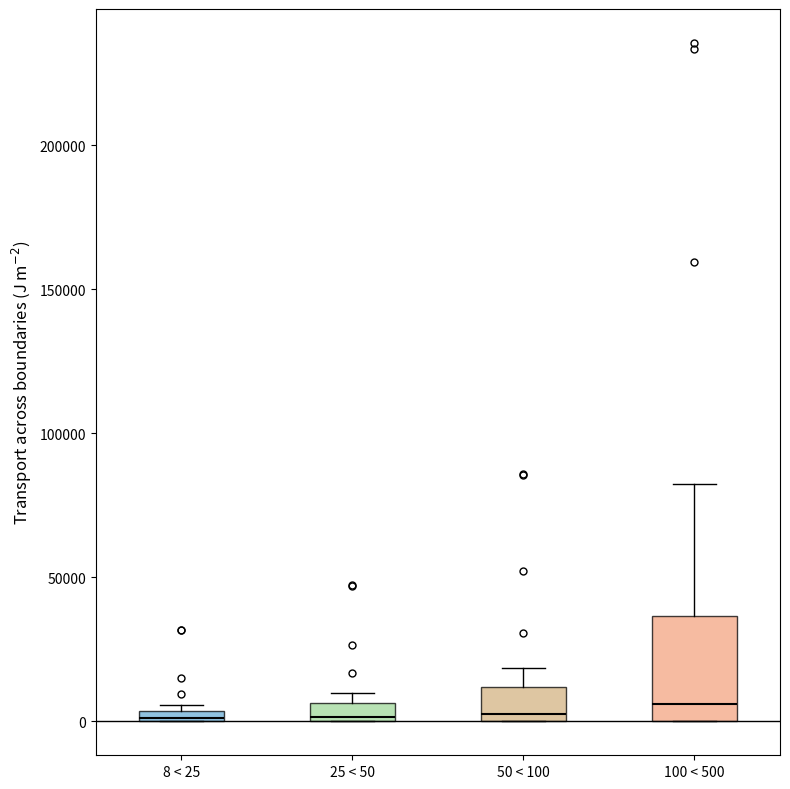

Comparing the boxes themselves (not the whiskers), which one is the tallest?

100 < 500